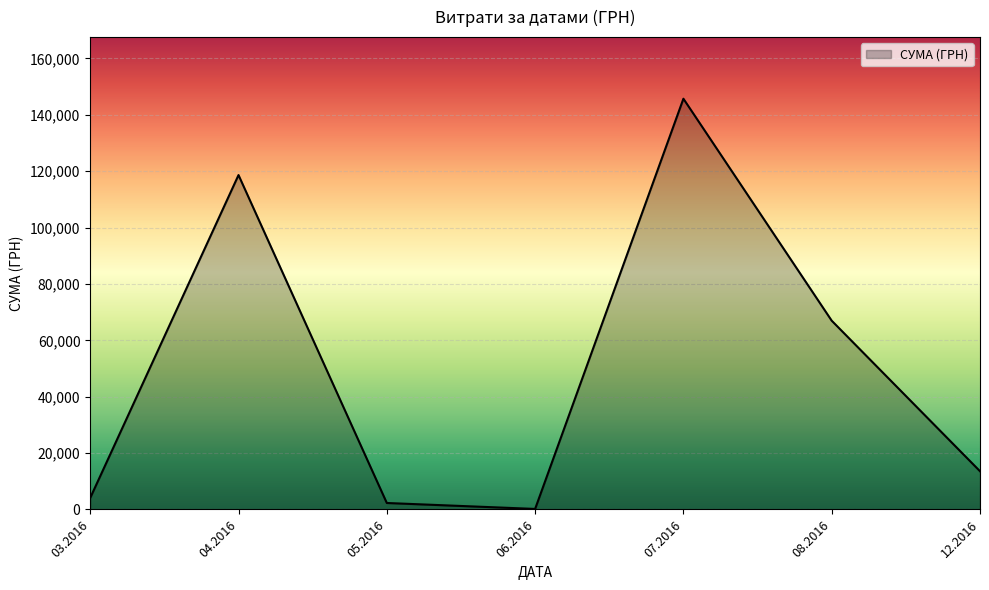

The value at 12.2016 is 13557.5. True or false?

True